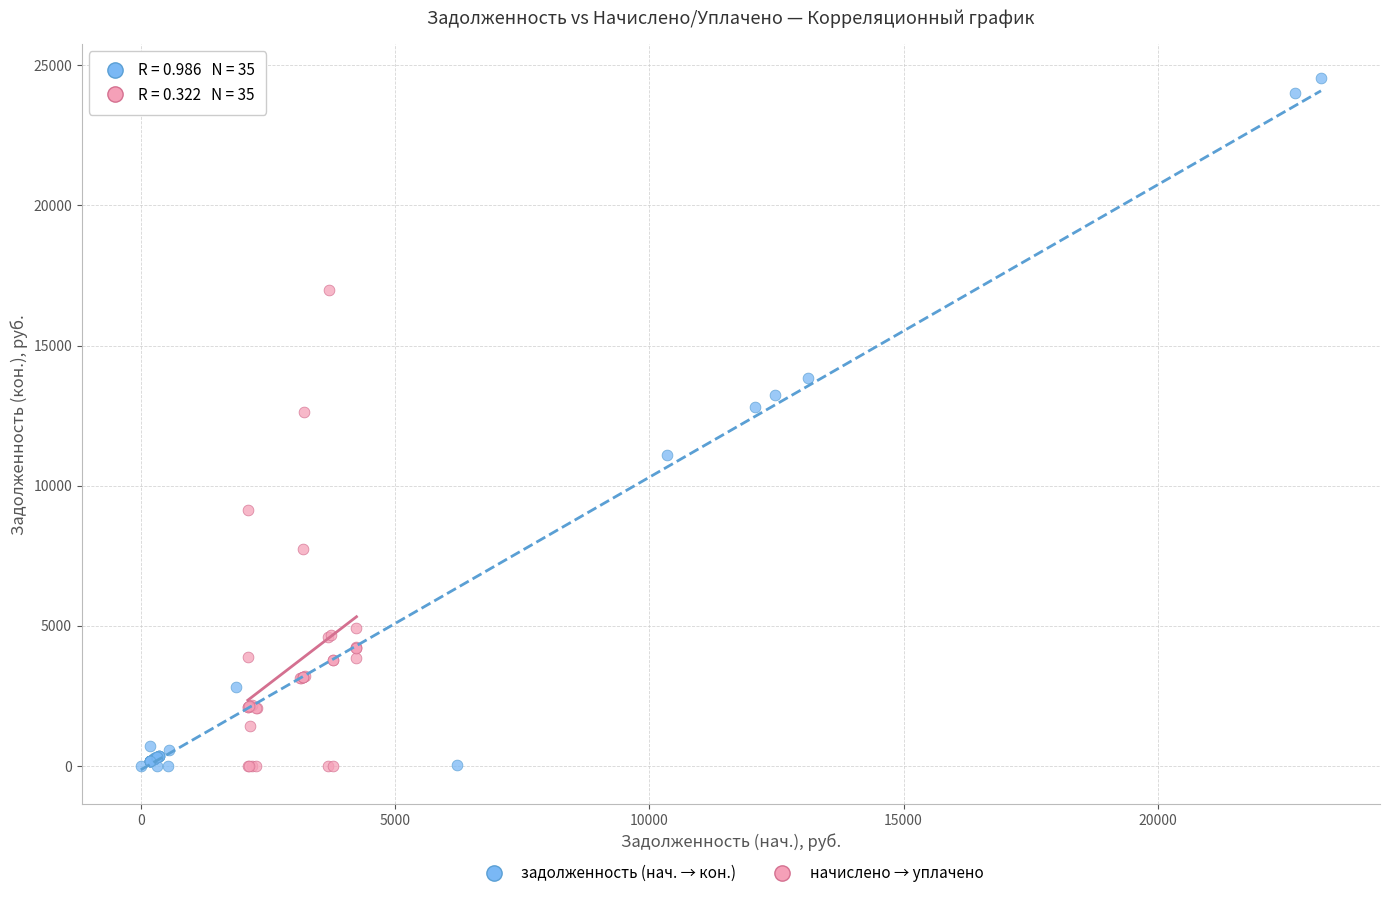

Which series contains the highest Y value?

задолженность (нач. → кон.)